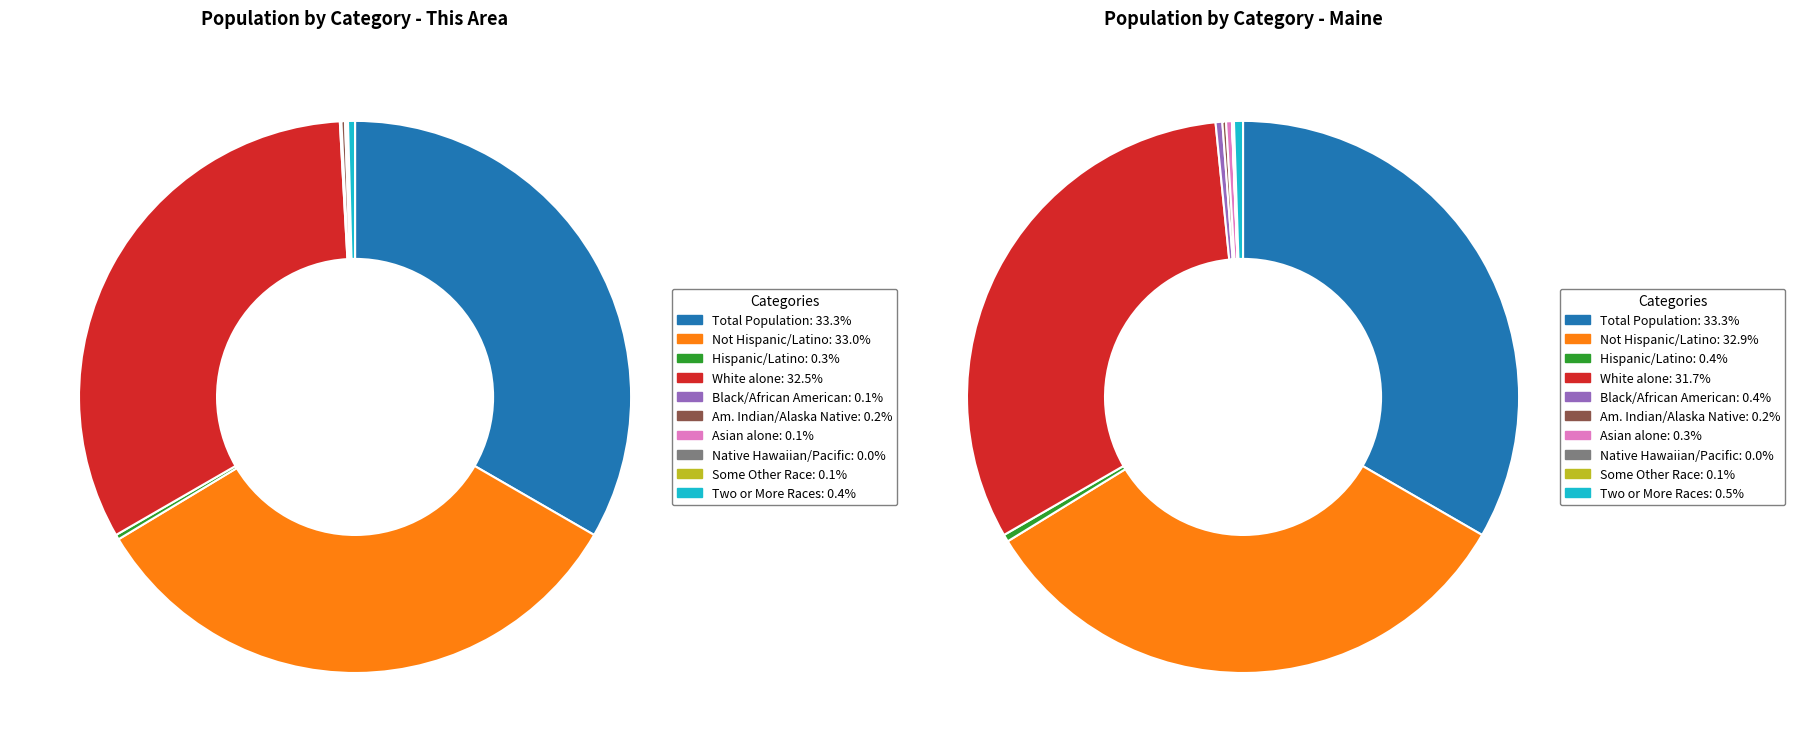

Between White alone and Total Population, which is larger?

Total Population